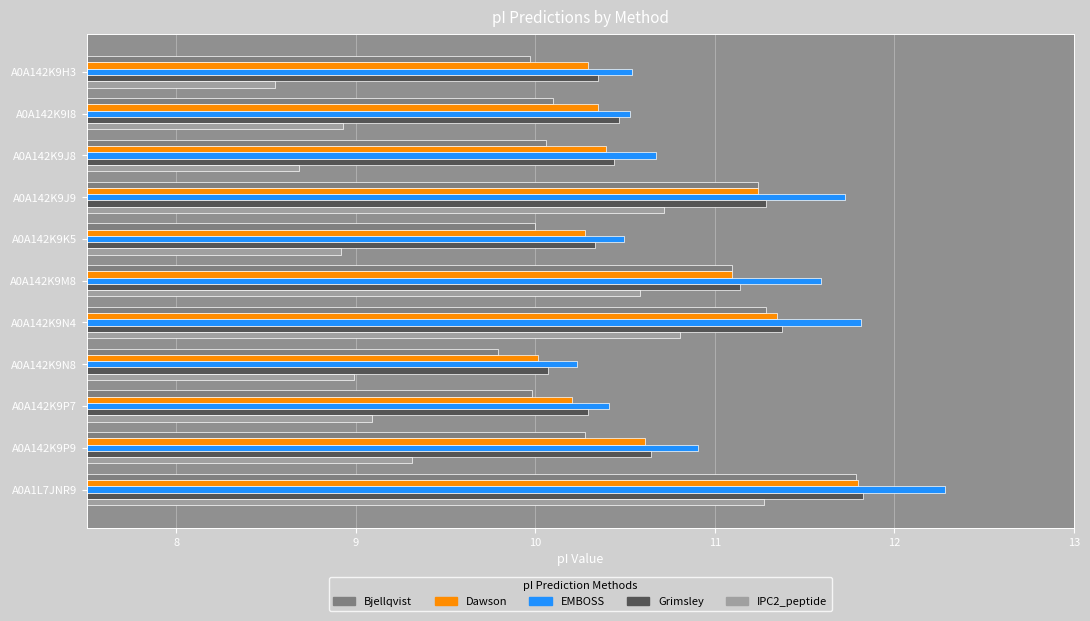

At which label does EMBOSS reach its minimum?

A0A142K9N8